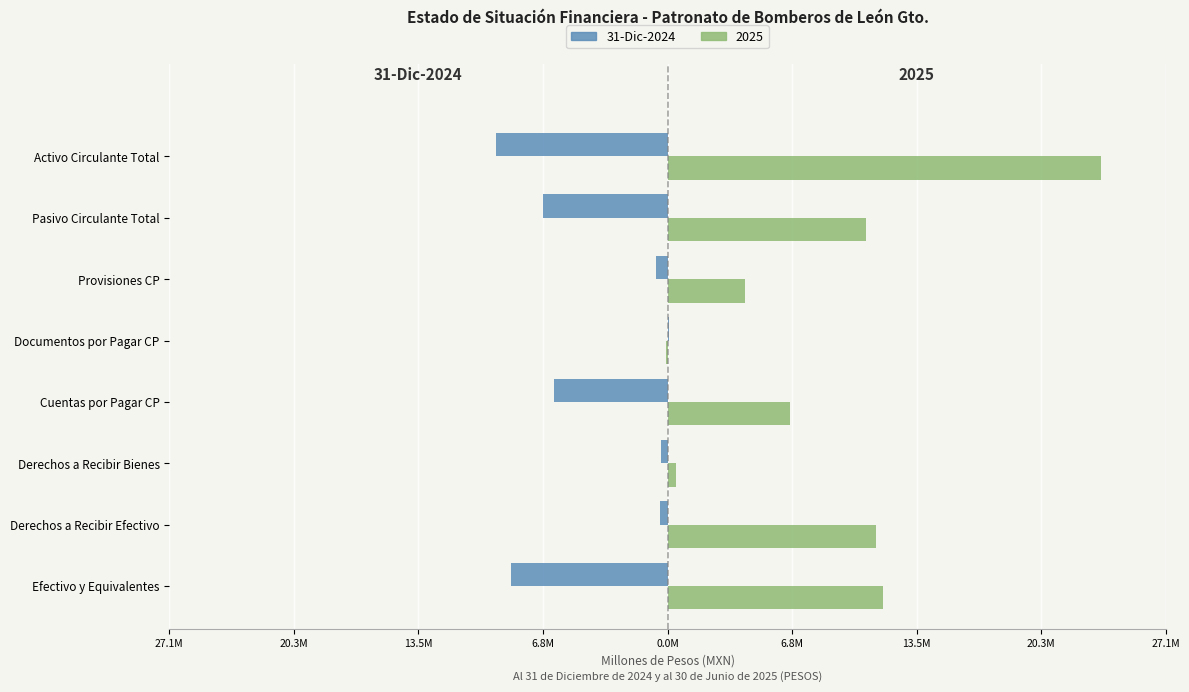

What are all the series names shown in the legend?

31-Dic-2024, 2025